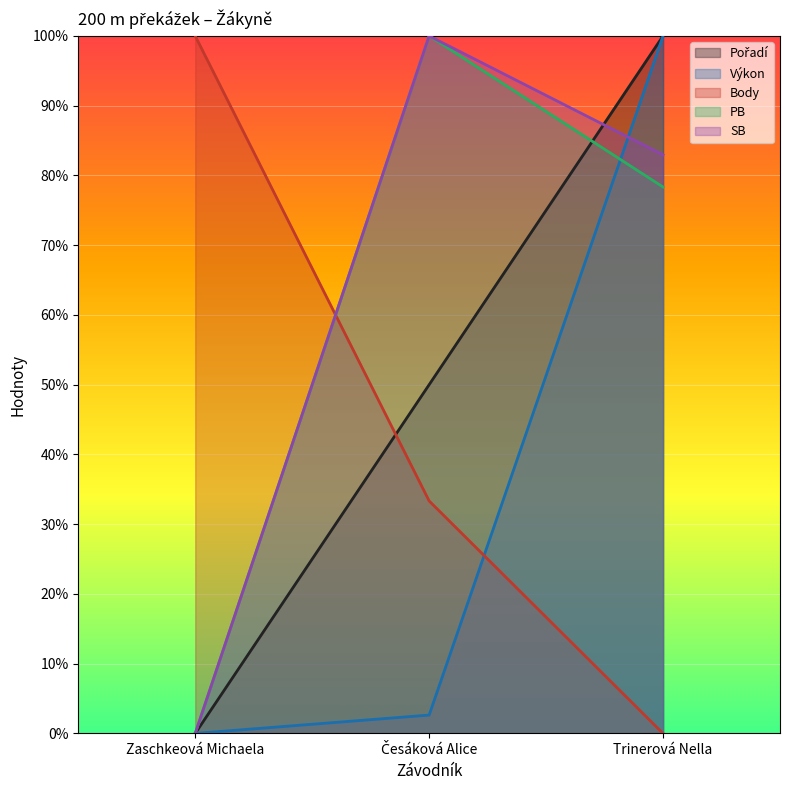

Between Zaschkeová Michaela and Česáková Alice, which series saw the biggest shift?

PB